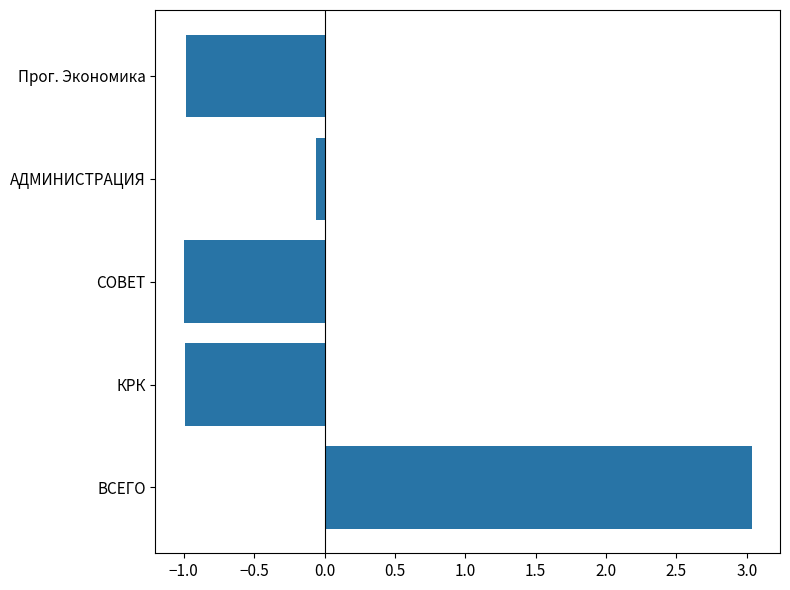

At which label is the value closest to 1?

АДМИНИСТРАЦИЯ